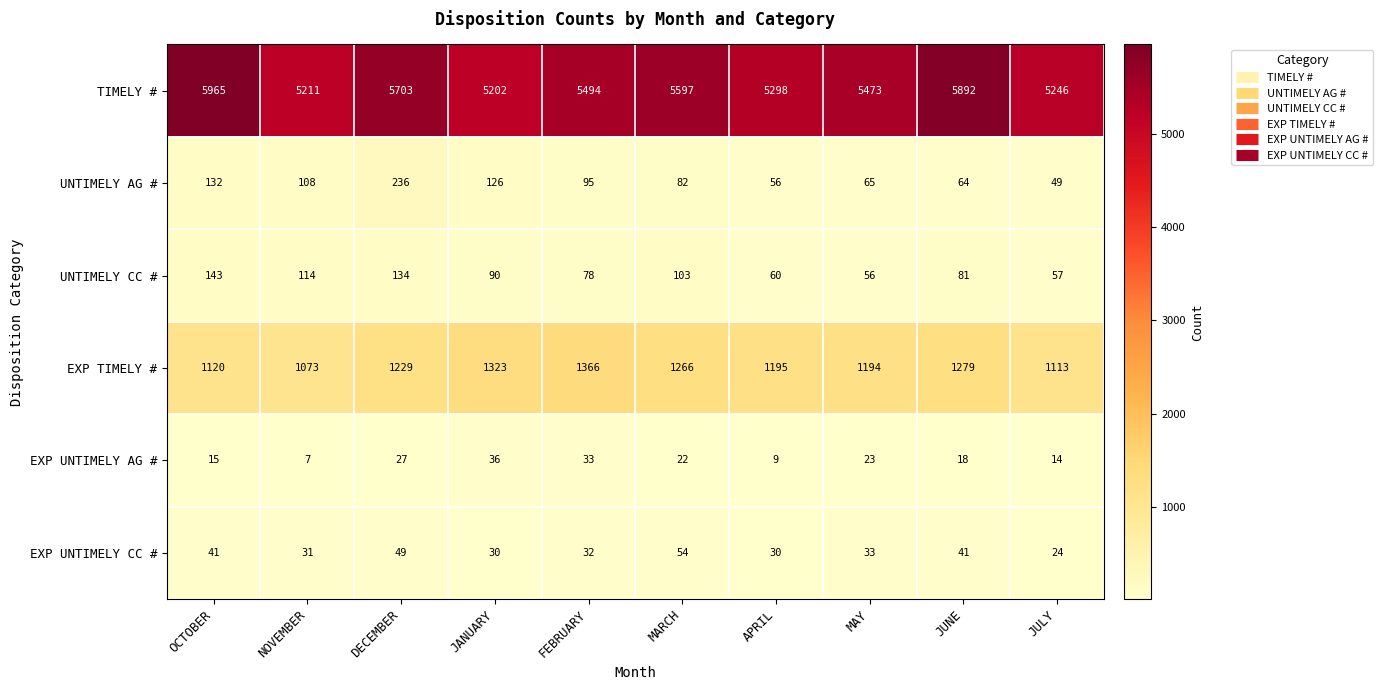

True or false: EXP TIMELY # has a value of 1195 at APRIL.

True